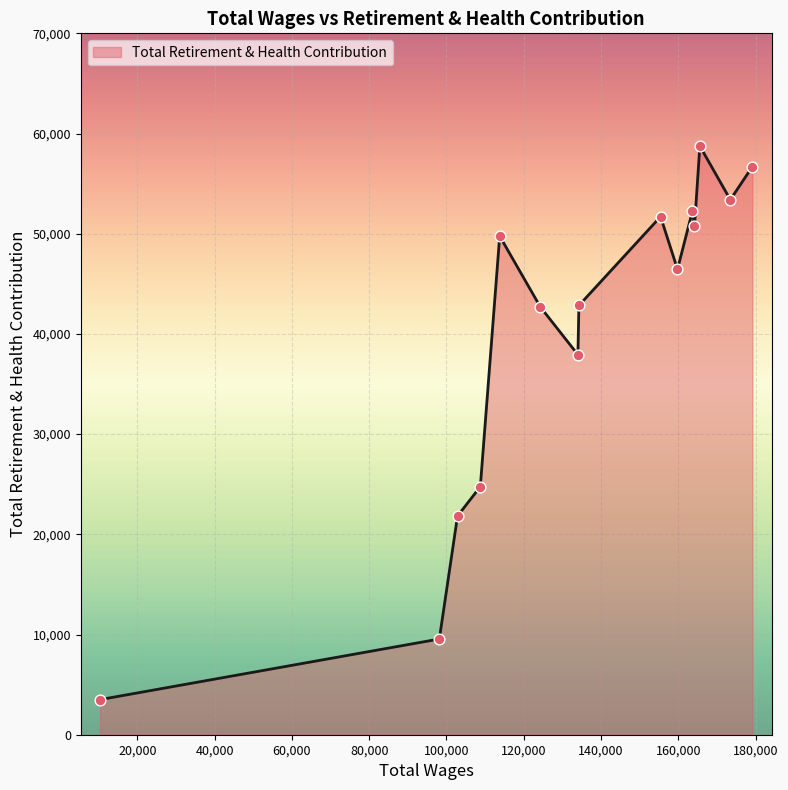

What is the minimum value shown in the chart?

3507